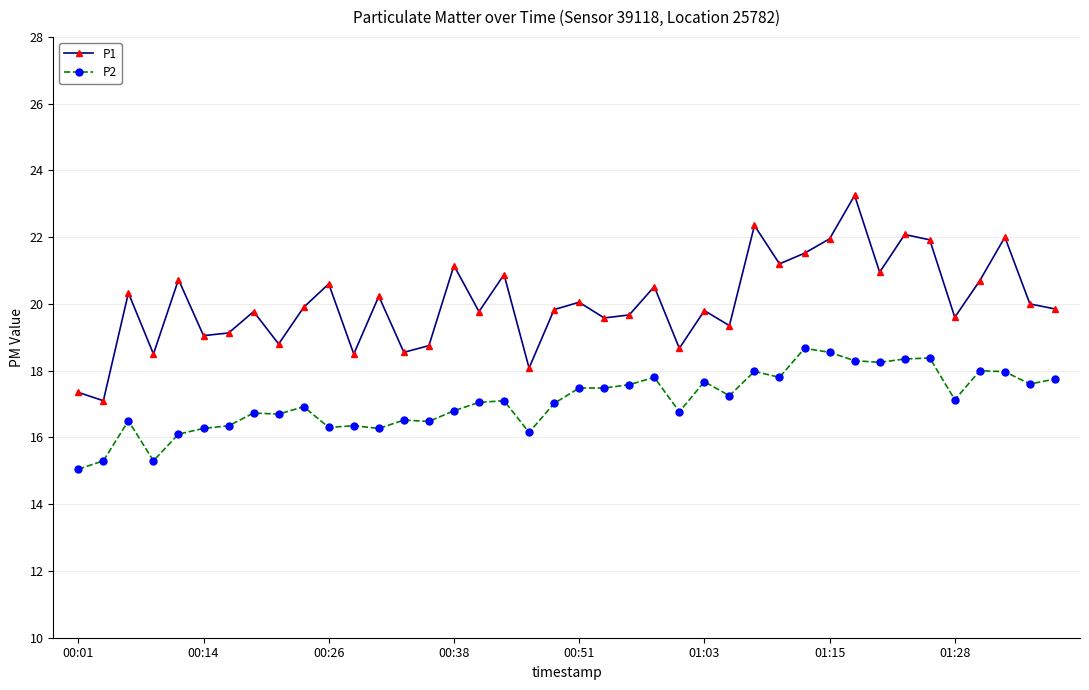

Rank the series by their average value, from highest to lowest.

P1, P2